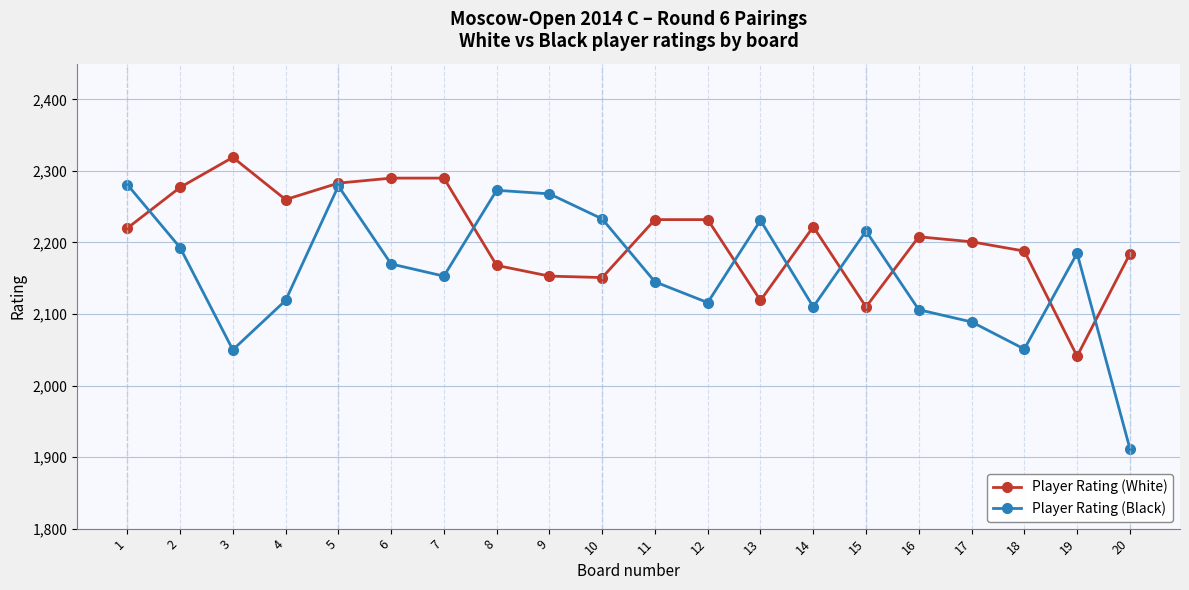

What is the difference between the Player Rating (Black) values at 1 and 12?

165